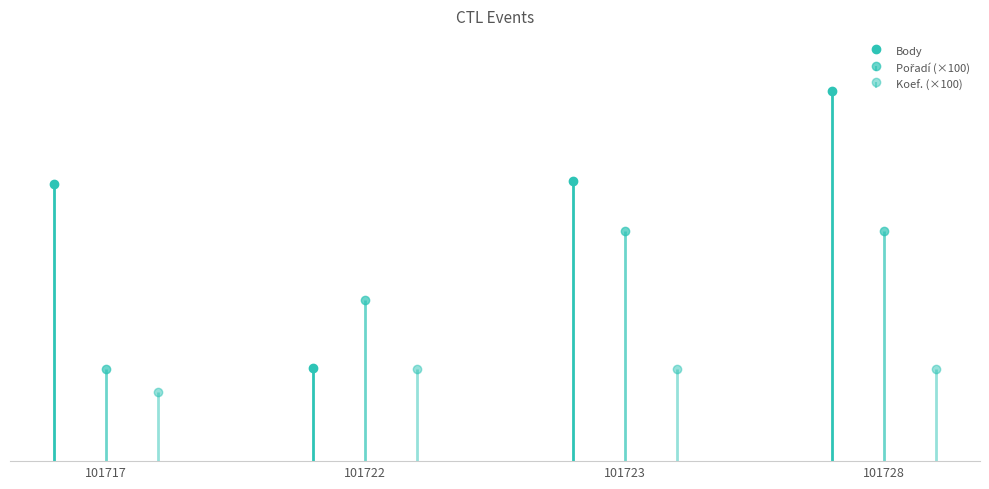

Rank the series by their average value, from lowest to highest.

Koef., Pořadí, Body